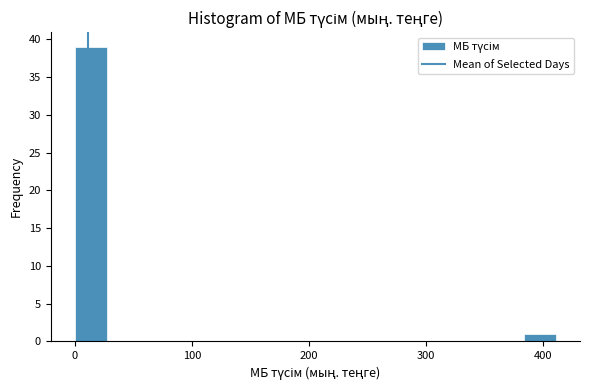

Read against the x-axis, roughly where is the centre of the tallest bar?

10